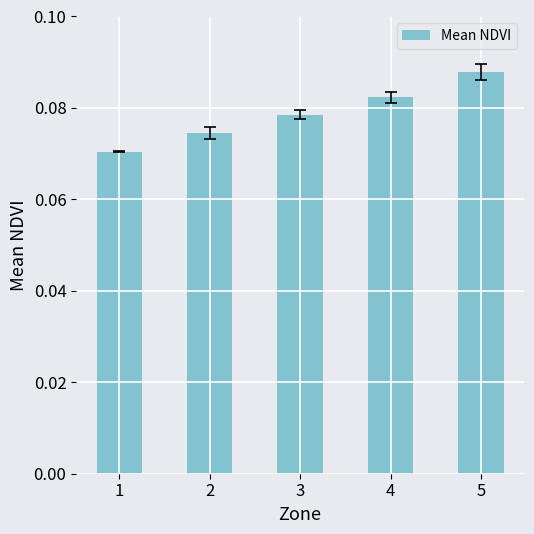

How many values are between 0 and 1?

5